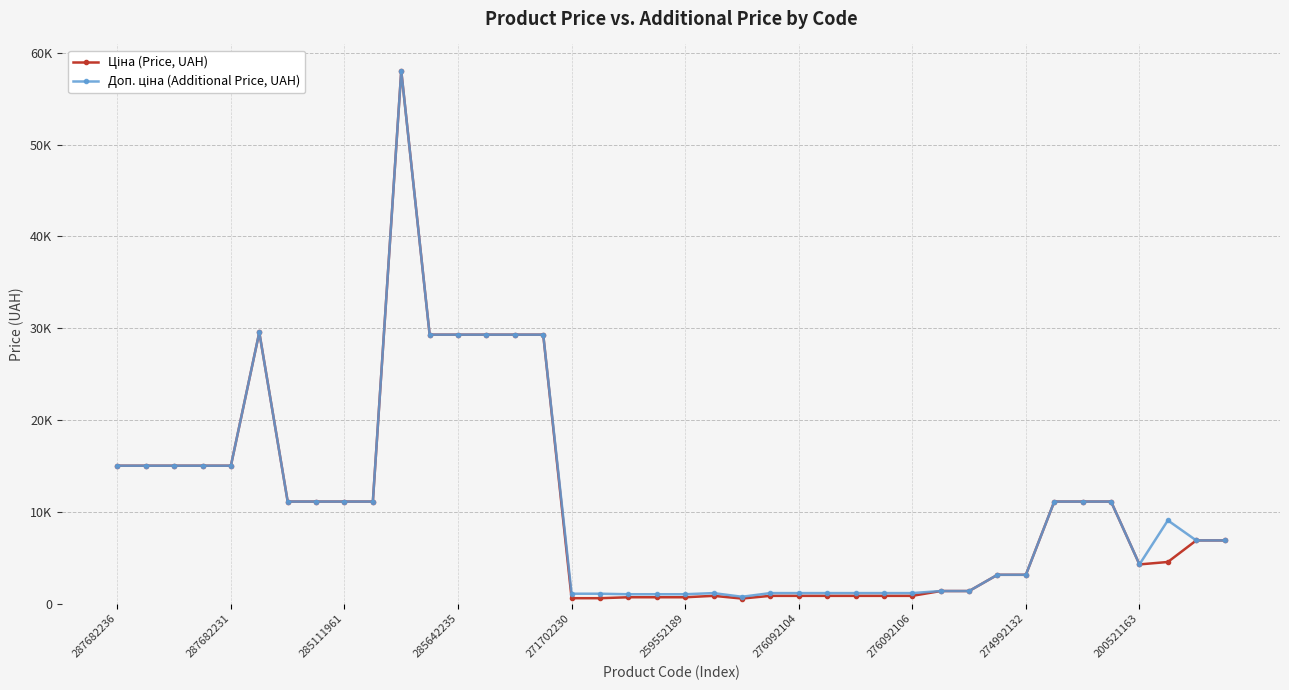

Which series has the largest total across all categories?

Доп. ціна (Additional Price, UAH)